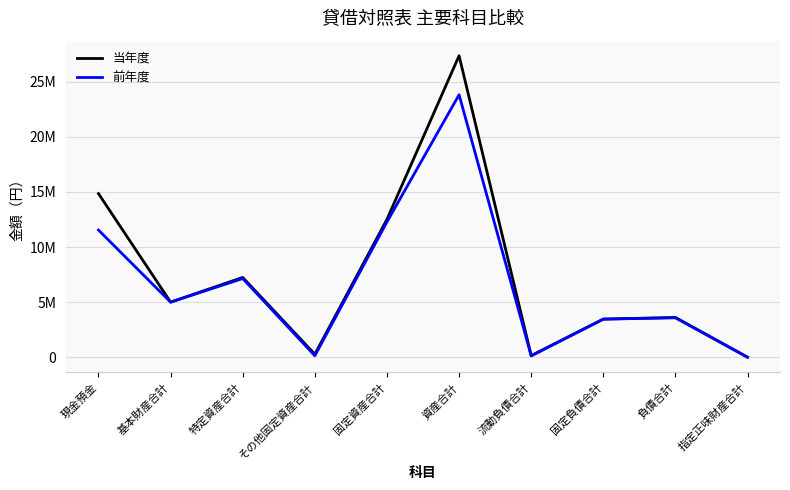

Which series has the widest spread of values?

当年度